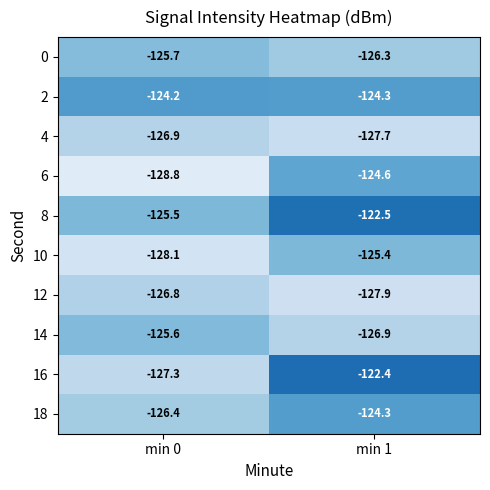

Which series has the largest total across all categories?

8